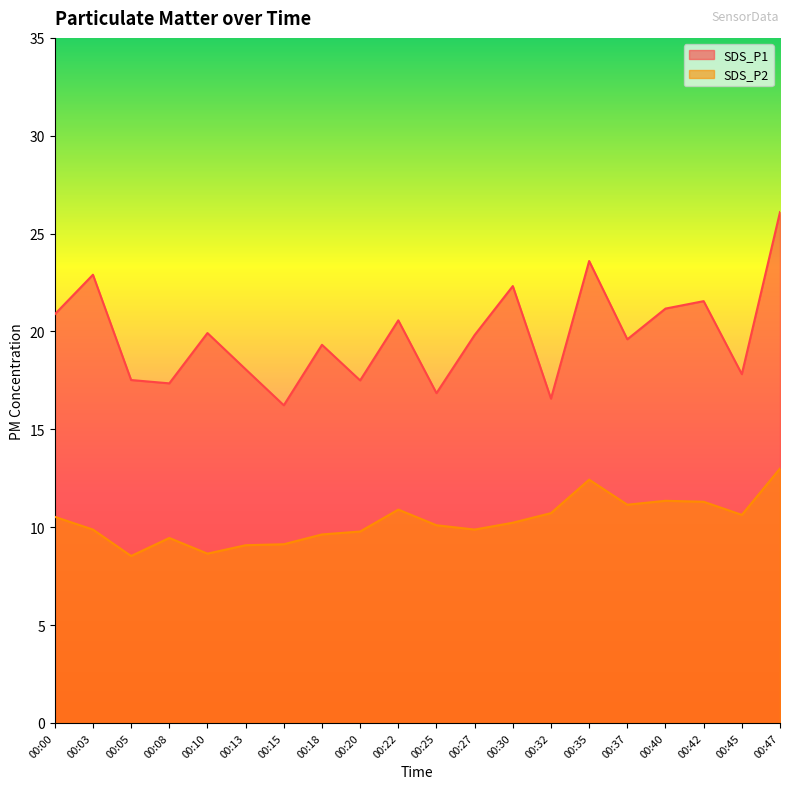

Which category has the lowest value in the SDS_P2 series?

00:05